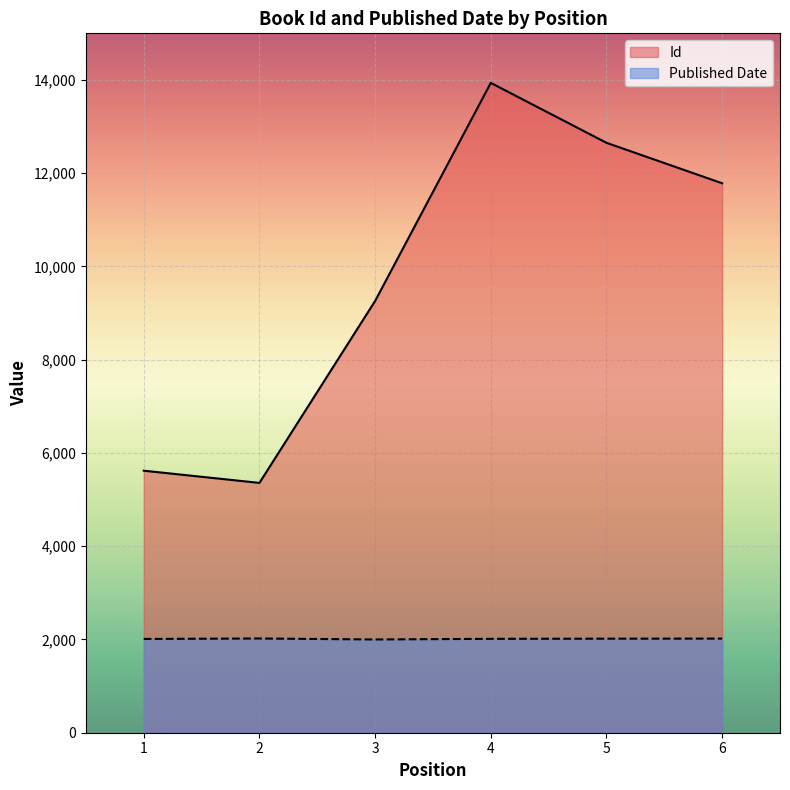

Which label corresponds to the smallest value in the chart?

3